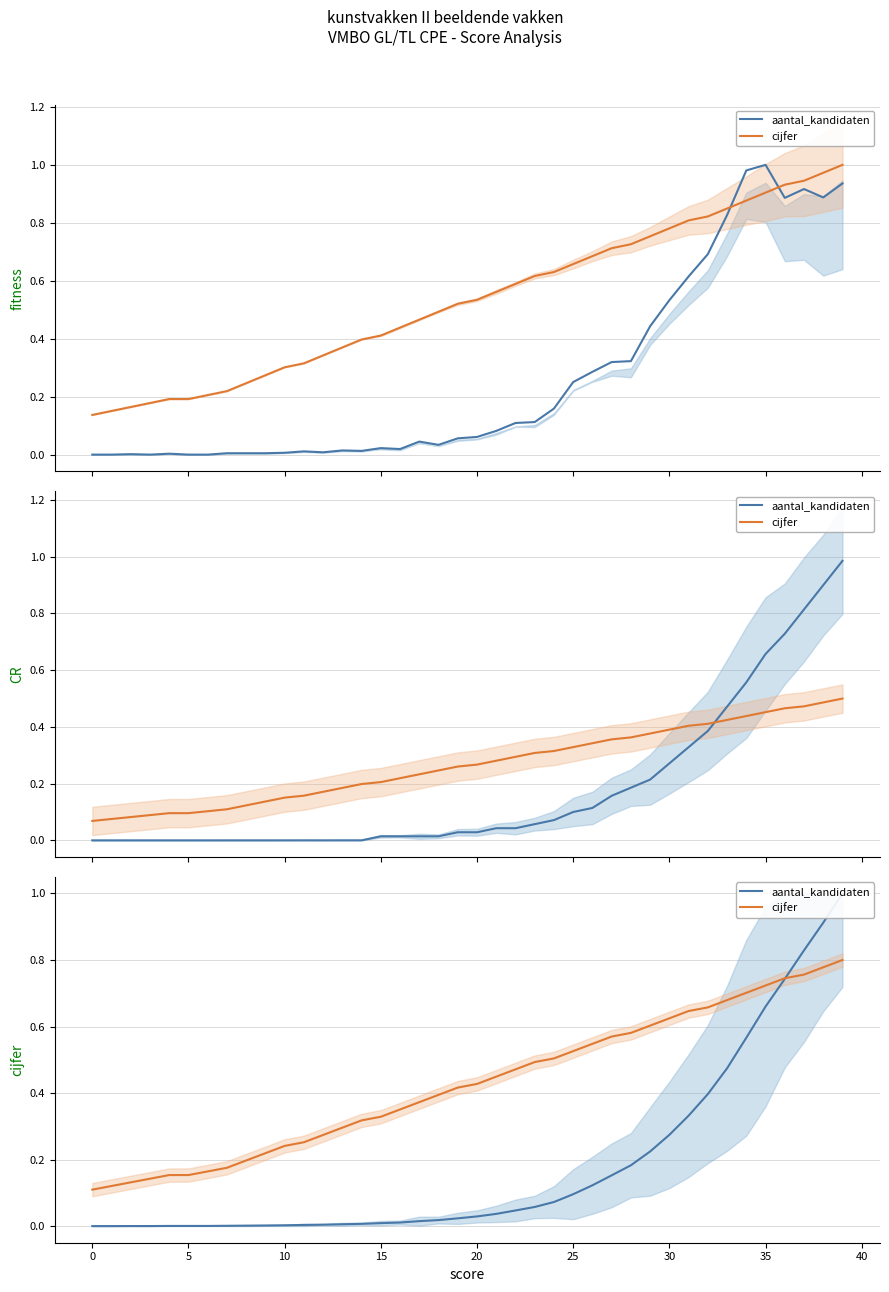

How many times do cijfer and aantal_kandidaten cross each other?

1